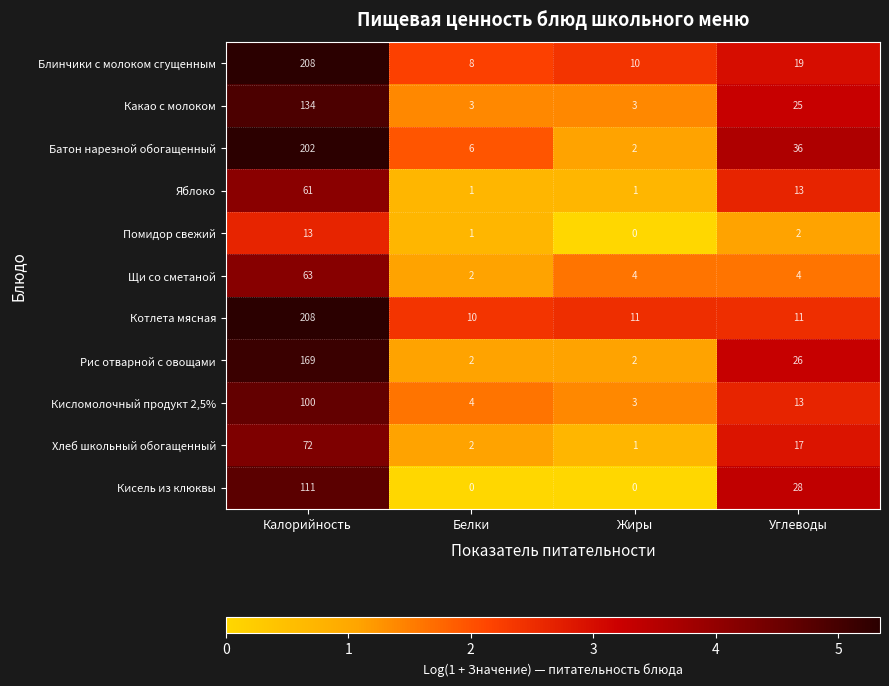

What is the difference between the second highest and minimum values in the Рис отварной с овощами series?

24